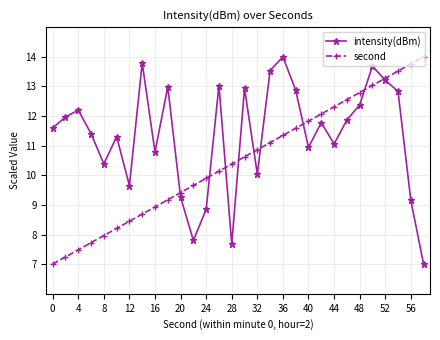

What is the sum of all second values?

315.0